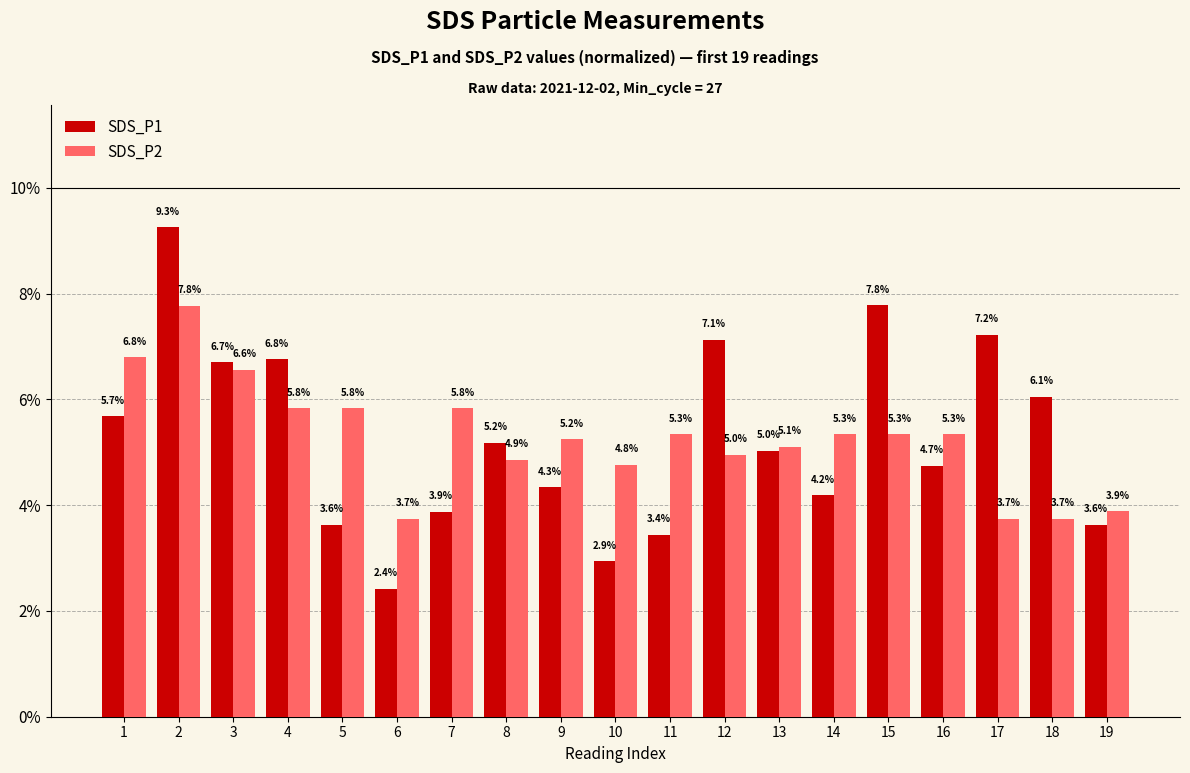

What is the value of the SDS_P1 bar at the 12th from the left?

7.1